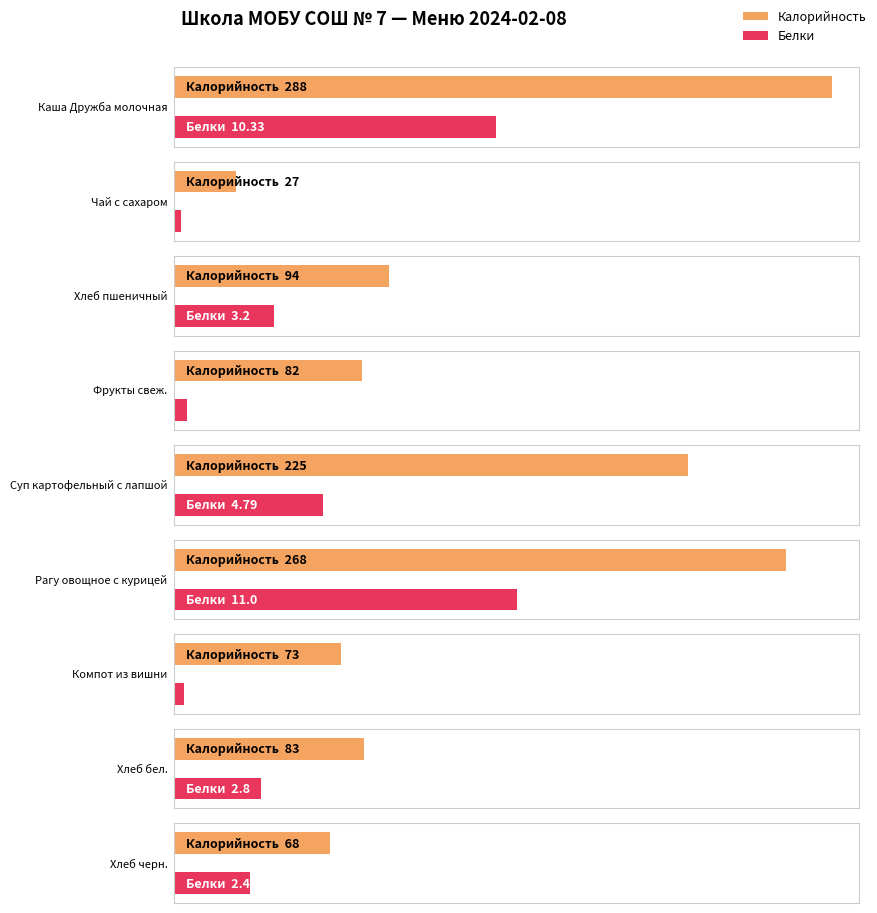

Reading left to right, what are all the values shown in this chart?

Калорийность: 288.0	27.0	94.0	82.0	225.0	268.0	73.0	83.0	68.0
Белки: 10.3	0.2	3.2	0.4	4.8	11.0	0.3	2.8	2.4